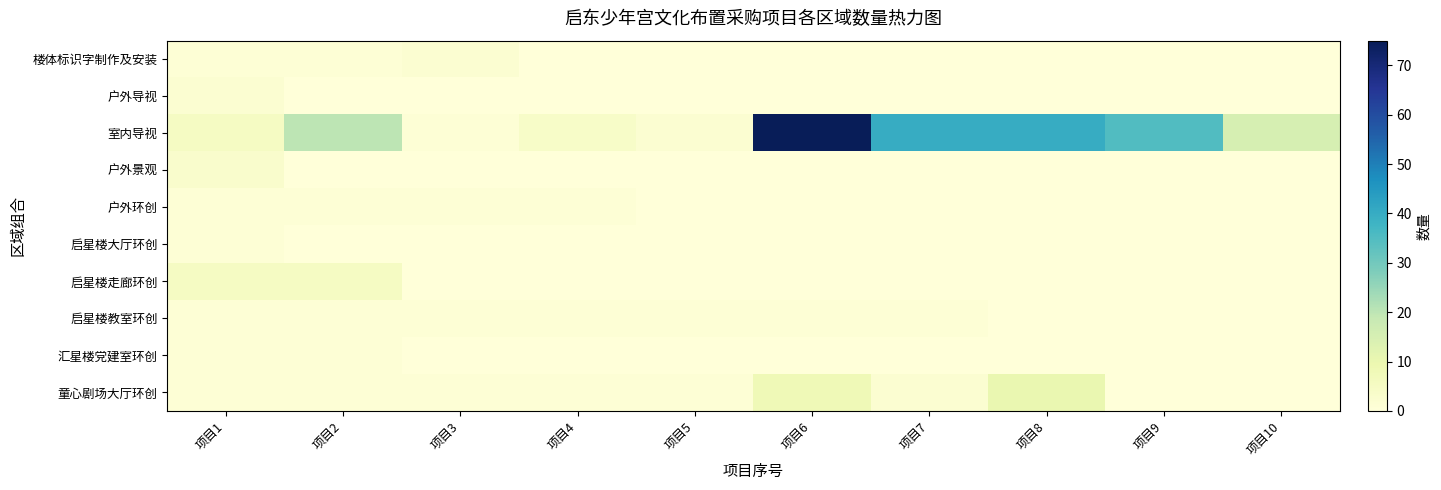

Reading left to right, extract all data points from this chart.

楼体标识字制作及安装: 项目1=1	项目2=1	项目3=2	项目4=0	项目5=0	项目6=0	项目7=0	项目8=0	项目9=0	项目10=0
户外导视: 项目1=2	项目2=0	项目3=0	项目4=0	项目5=0	项目6=0	项目7=0	项目8=0	项目9=0	项目10=0
室内导视: 项目1=5	项目2=20	项目3=1	项目4=4	项目5=2	项目6=75	项目7=40	项目8=40	项目9=35	项目10=15
户外景观: 项目1=3	项目2=0	项目3=0	项目4=0	项目5=0	项目6=0	项目7=0	项目8=0	项目9=0	项目10=0
户外环创: 项目1=1	项目2=1	项目3=1	项目4=1	项目5=0	项目6=0	项目7=0	项目8=0	项目9=0	项目10=0
启星楼大厅环创: 项目1=1	项目2=0	项目3=0	项目4=0	项目5=0	项目6=0	项目7=0	项目8=0	项目9=0	项目10=0
启星楼走廊环创: 项目1=5	项目2=5	项目3=0	项目4=0	项目5=0	项目6=0	项目7=0	项目8=0	项目9=0	项目10=0
启星楼教室环创: 项目1=1	项目2=1	项目3=1	项目4=1	项目5=1	项目6=1	项目7=1	项目8=0	项目9=0	项目10=0
汇星楼党建室环创: 项目1=1	项目2=1	项目3=0	项目4=0	项目5=0	项目6=0	项目7=0	项目8=0	项目9=0	项目10=0
童心剧场大厅环创: 项目1=1	项目2=1	项目3=1	项目4=1	项目5=1	项目6=8	项目7=2	项目8=10	项目9=0	项目10=0